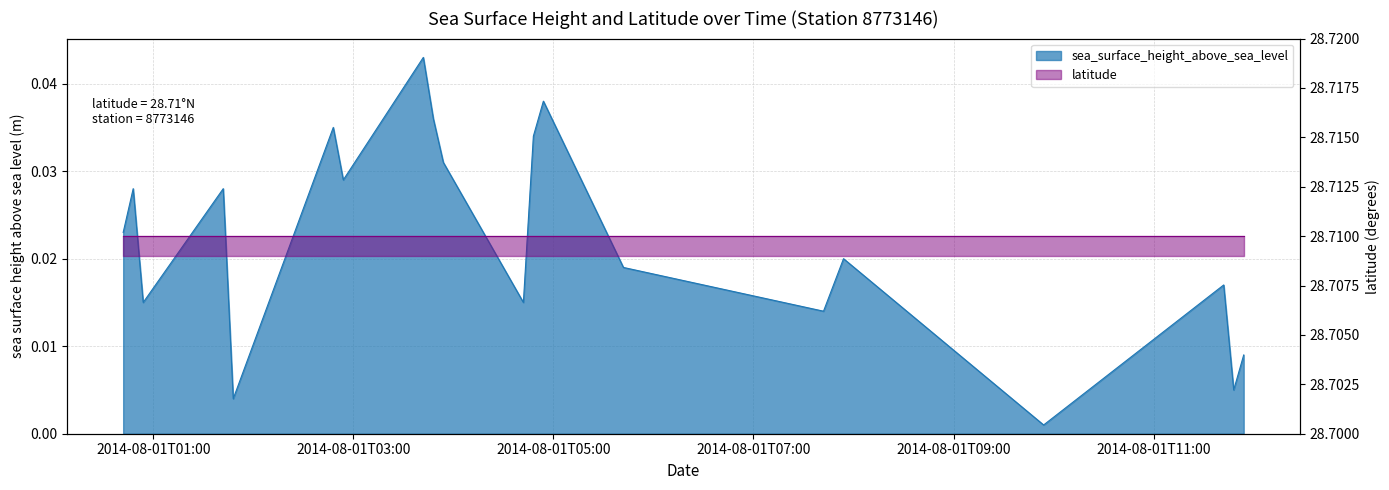

At which label is the value closest to 0?

2014-08-01T09:54